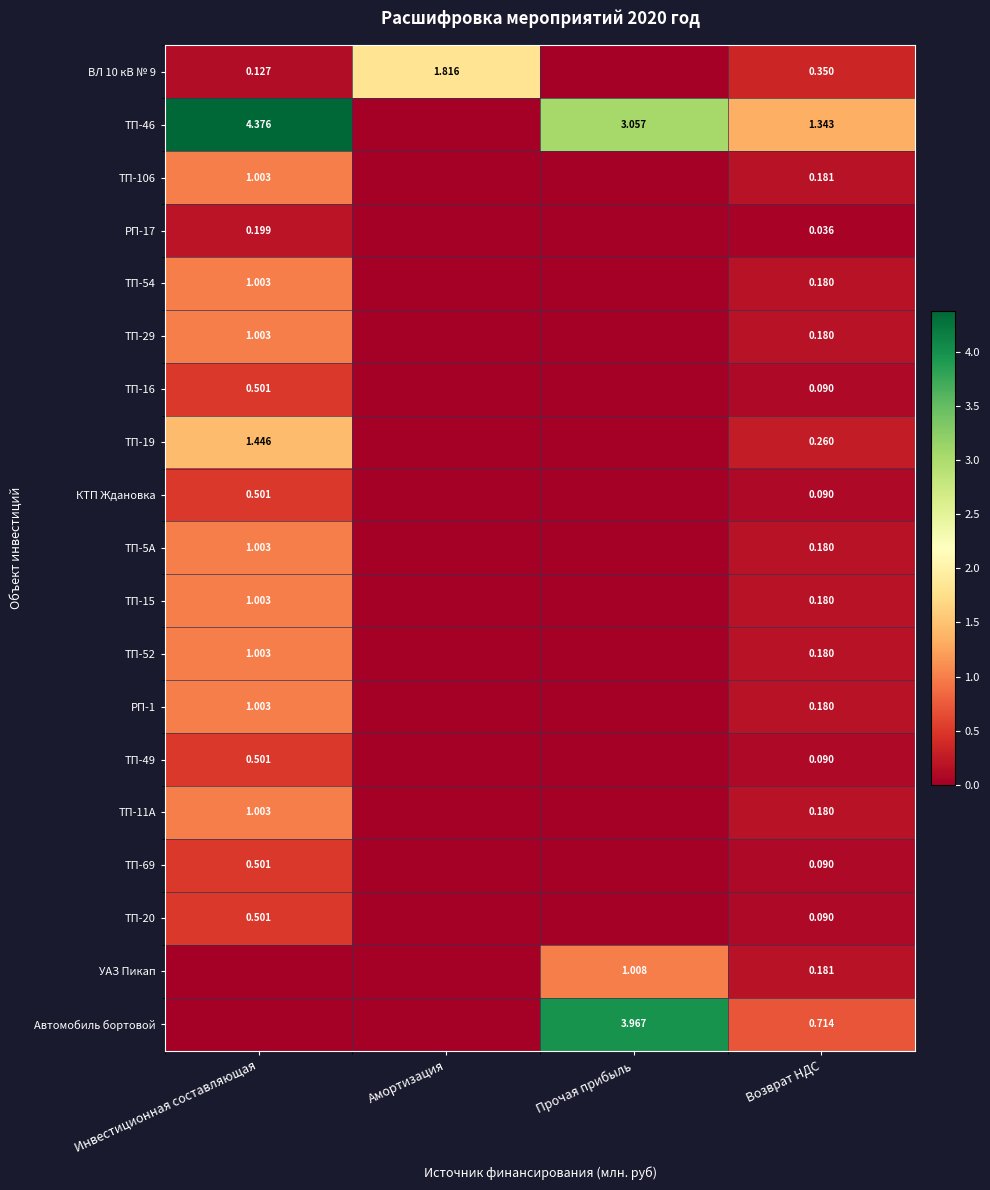

Where is ТП-69 nearest to the value 0?

Амортизация